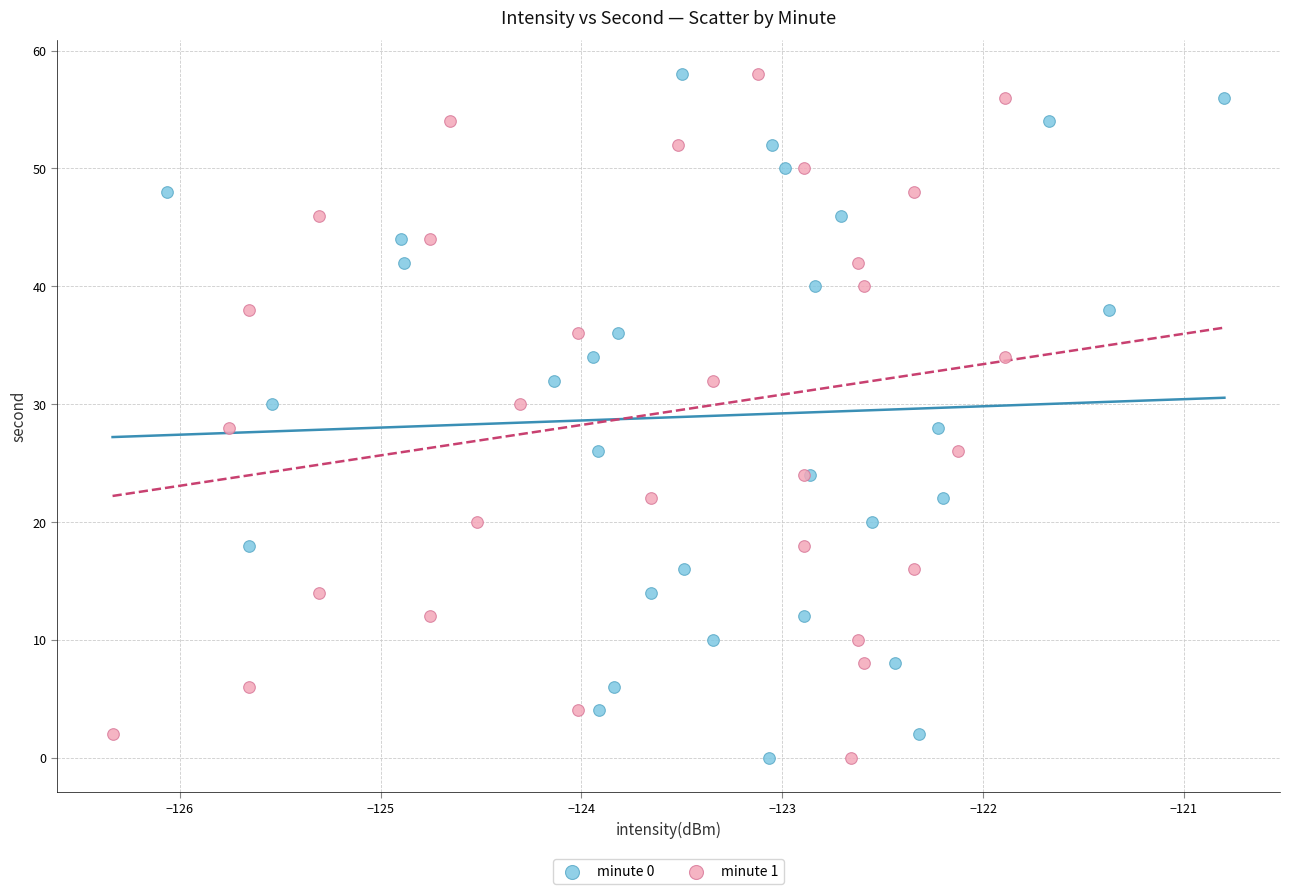

What are all the series names shown in the legend?

minute 0, minute 1